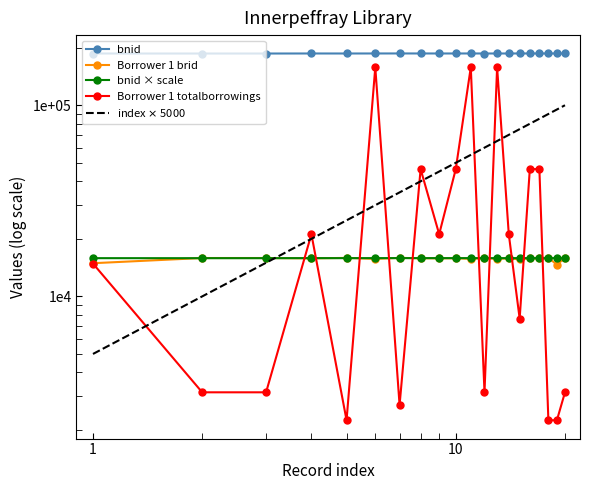

Reading right to left, extract all data points from this chart.

bnid: 186531	186594	186516	186540	186576	186615	186507	186537	186504	186591	186549	186558	186582	186609	186573	186513	186552	186456	186447	186480
Borrower 1 brid: 15879	14670	15903	15834	15834	15624	15813	15717	15879	15717	15834	15813	15834	15906	15717	15903	15813	15879	15879	14916
Borrower 1 totalborrowings: 3150	2250	2250	46350	46350	7650	21150	157950	3150	157950	46350	21150	46350	2700	157950	2250	21150	3150	3150	14850